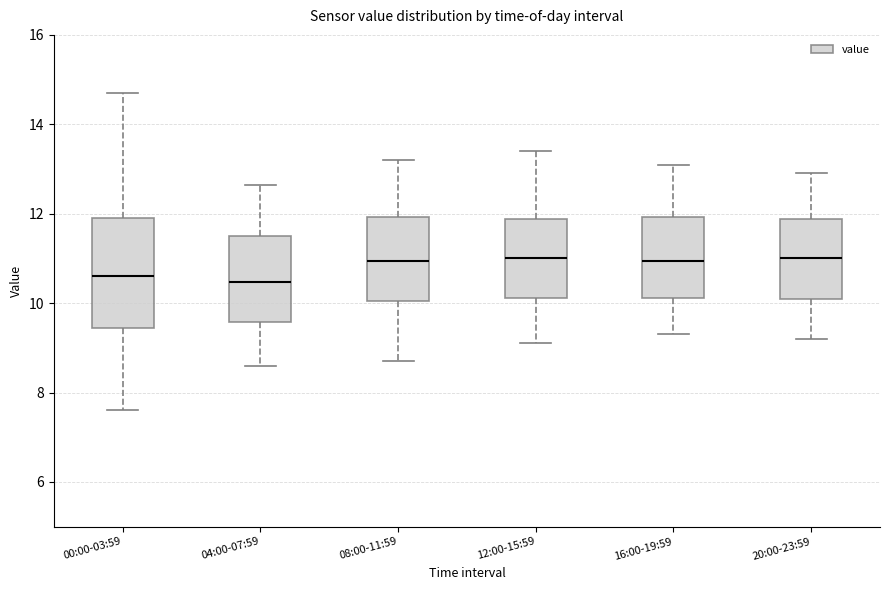

Which box is the tallest, from its lower edge to its upper edge?

00:00-03:59